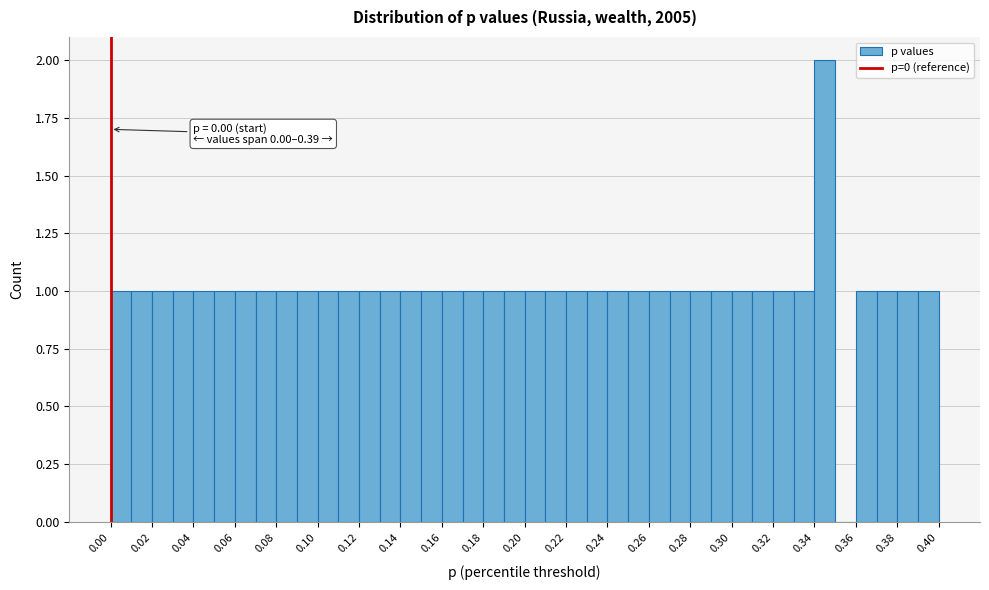

Which range on the x-axis has the tallest bar?

0.34 to 0.35